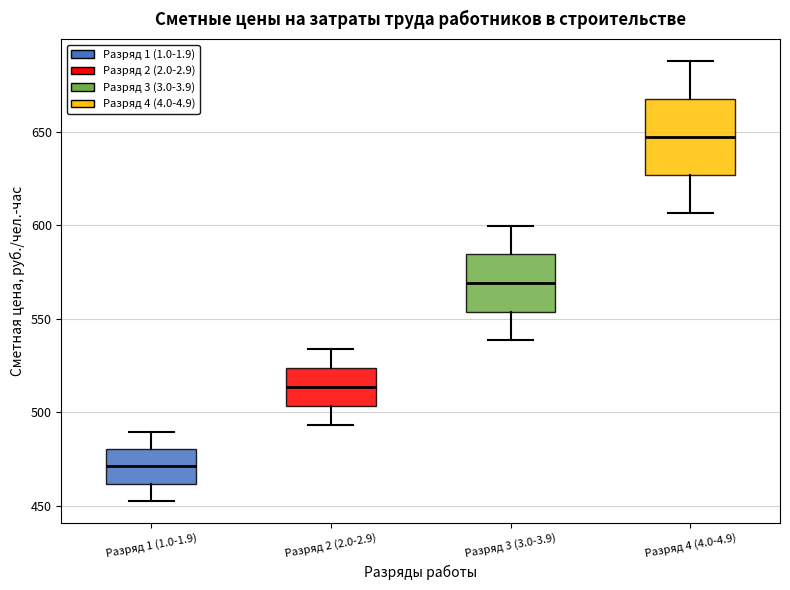

Reading left to right, read every box against the y-axis: the position of its median line, the range the box covers, and the ends of its whiskers. The values are not printed on the chart, so give them approximately, as read against the axis.

Разряд 1 (1.0-1.9): median 470, box 460 to 480, whiskers 455 to 490
Разряд 2 (2.0-2.9): median 515, box 505 to 525, whiskers 495 to 535
Разряд 3 (3.0-3.9): median 570, box 555 to 585, whiskers 540 to 600
Разряд 4 (4.0-4.9): median 645, box 625 to 670, whiskers 605 to 690